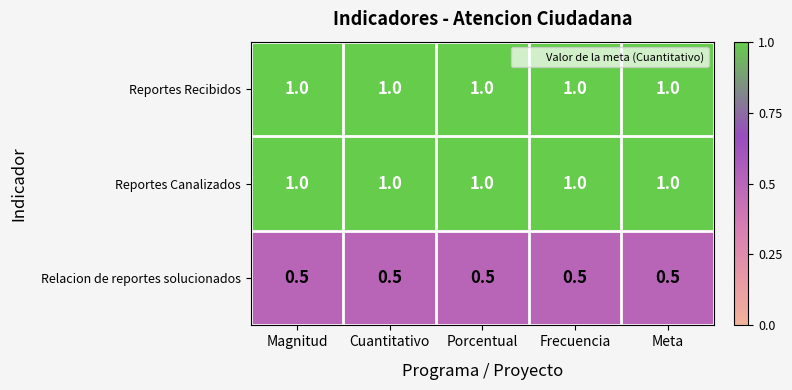

How many categories are shown in the chart?

5